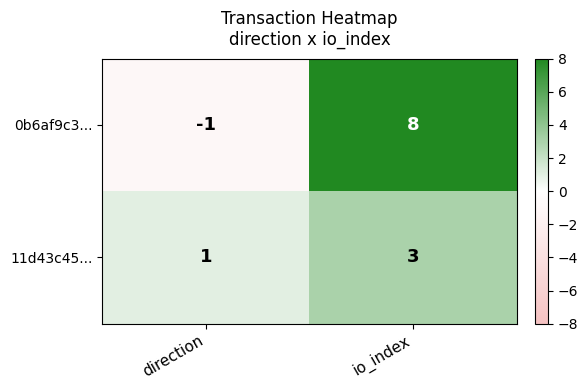

At how many categories does at least one series exceed 3?

1